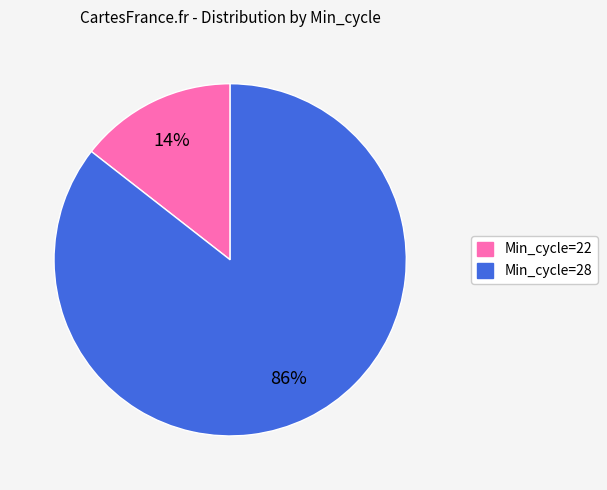

To the nearest percent, what is the average slice percentage?

50%